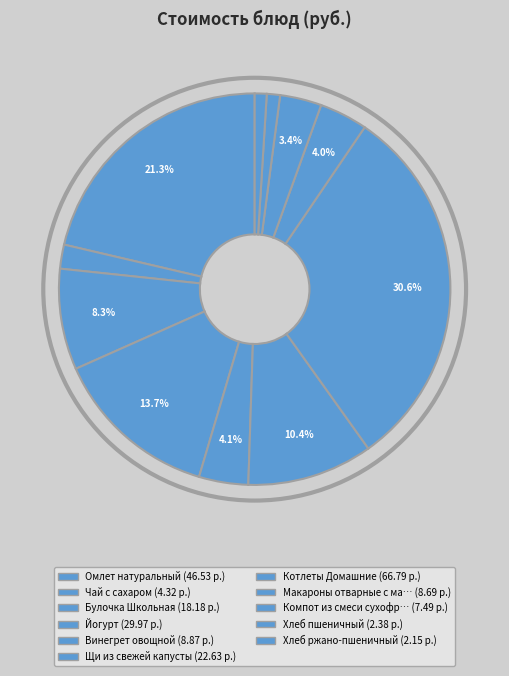

The Омлет натуральный slice represents 21% of the pie. True or false?

True